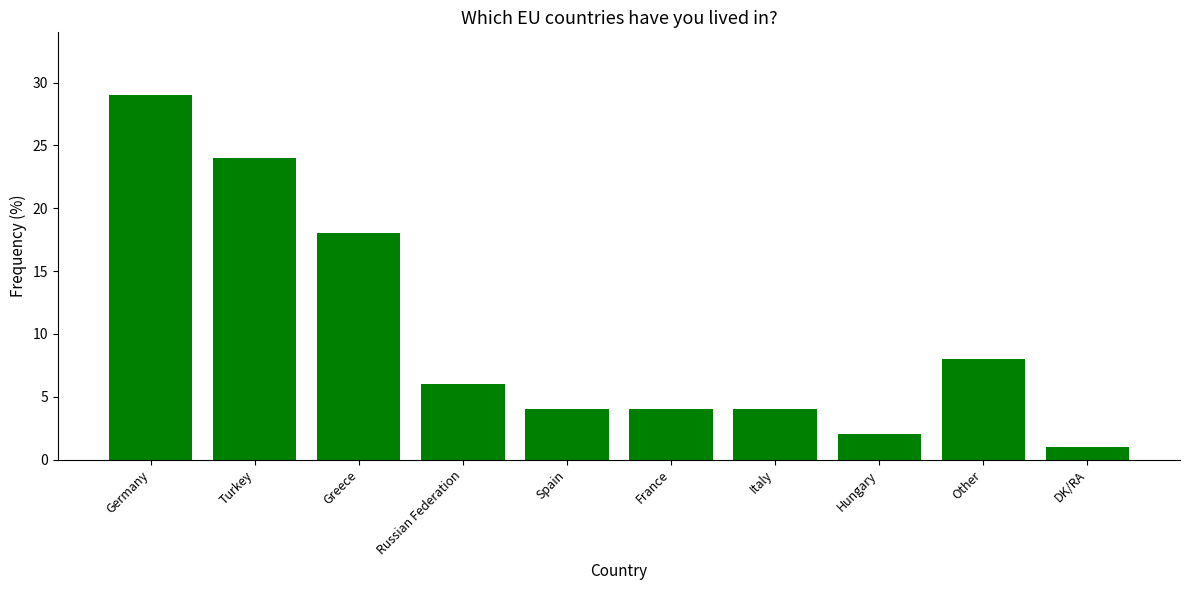

What is the ratio of the value at Spain to the value at Hungary?

2.0